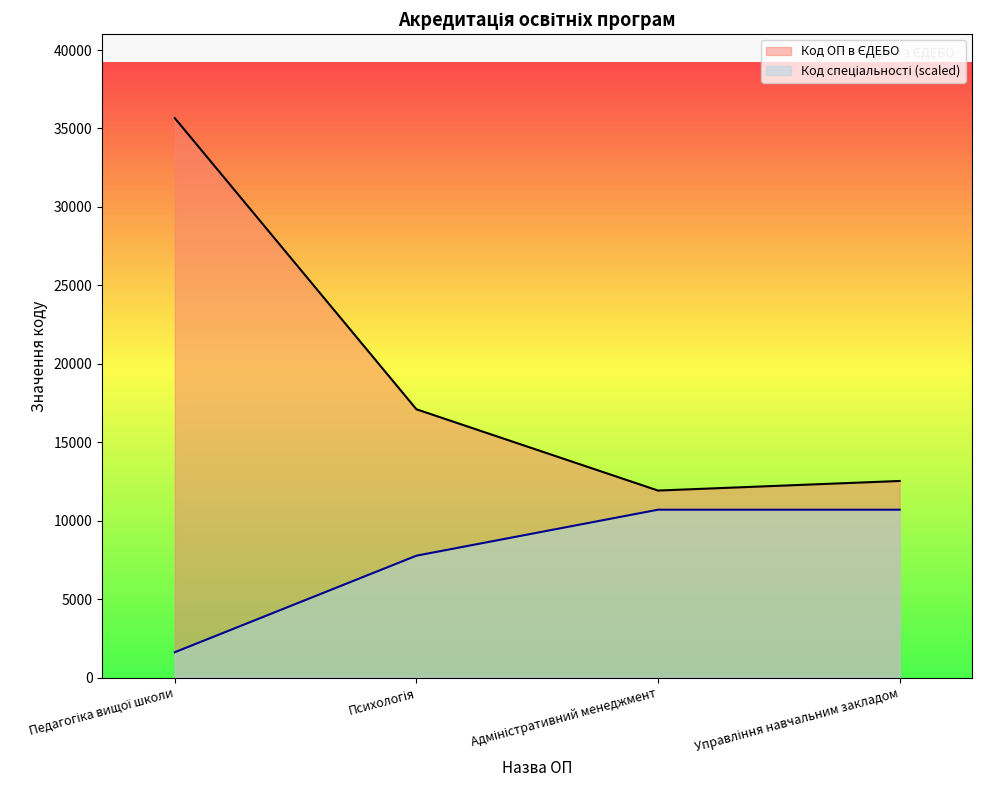

What is the sum of all Код спеціальності values?

30775.1